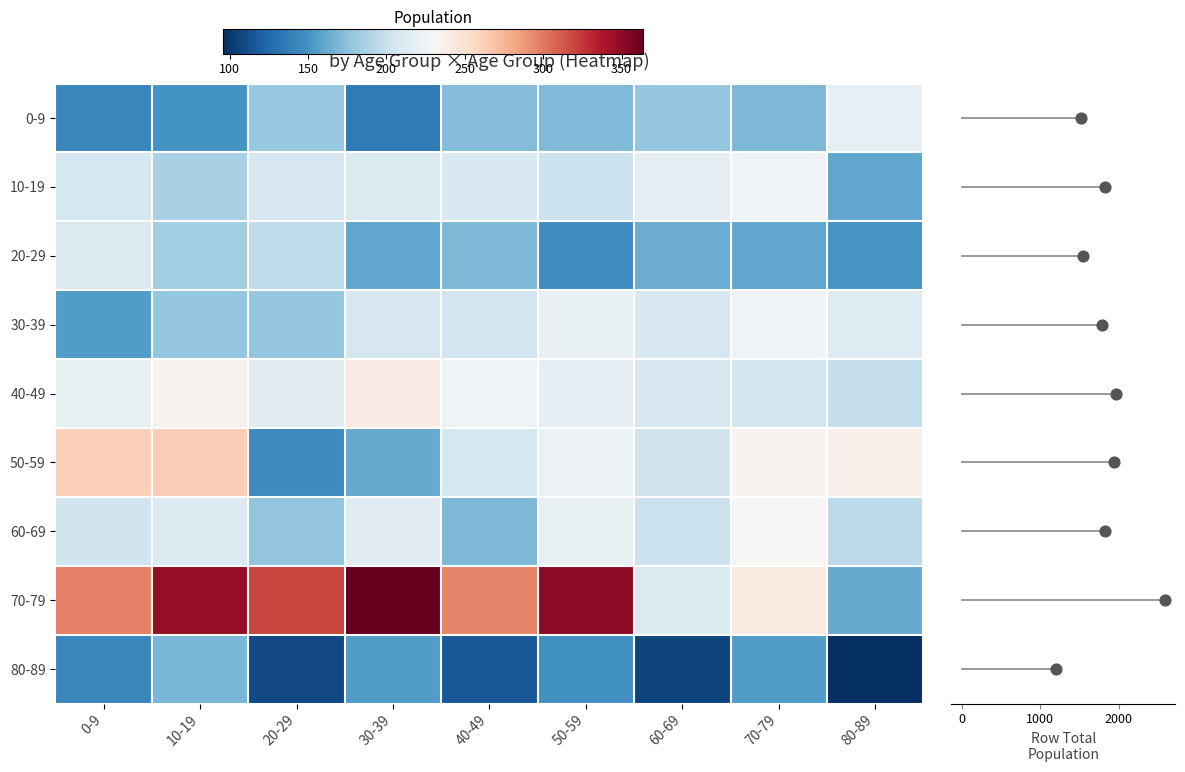

Where is 0-9 nearest to the value 177?

60-69